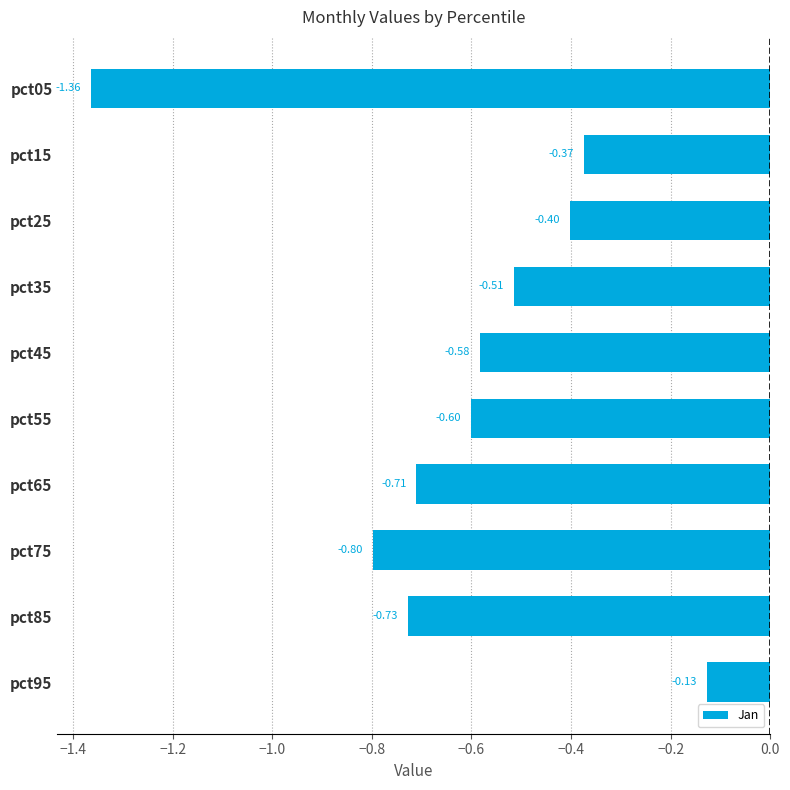

What is the sum of the values at pct95 and pct05?

-1.5